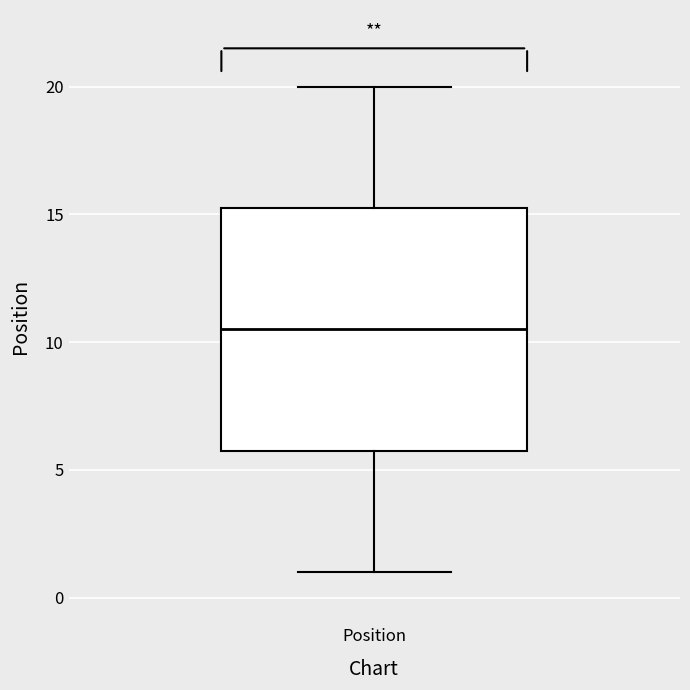

Transcribe this box plot: give where the median line is, the range the box spans, and where the two whiskers end, as read against the y-axis. The values are not printed on the chart, so give them approximately, as read against the axis.

median 10.5, box 6.0 to 15.5, whiskers 1.0 to 20.0